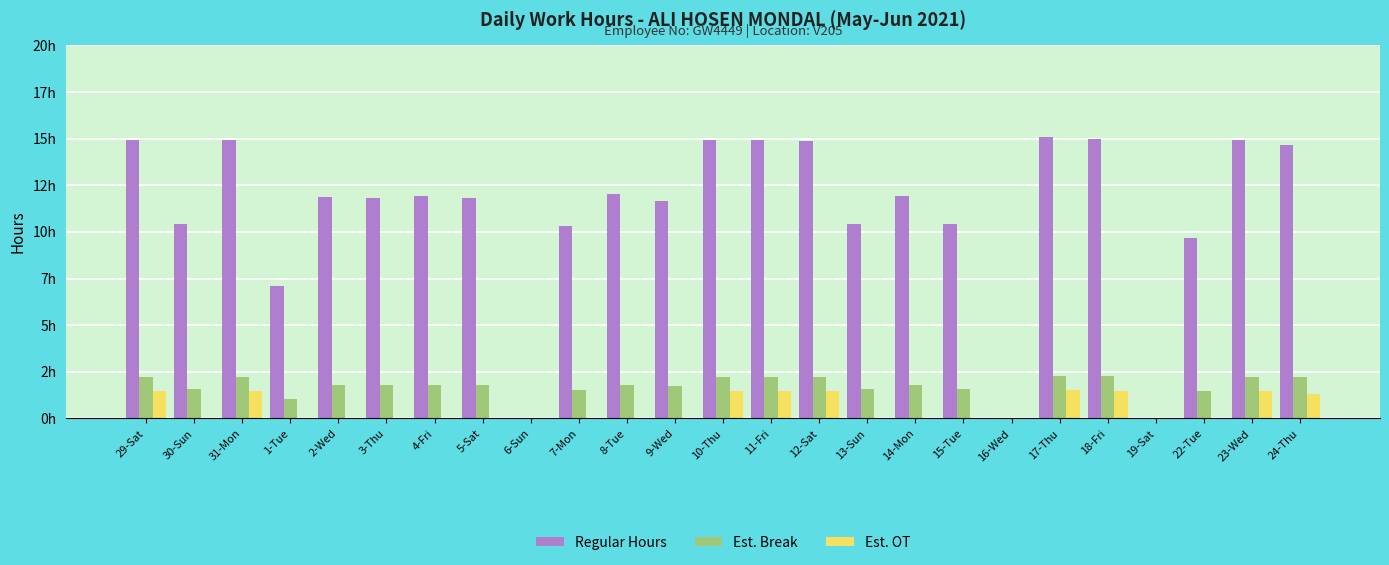

Are the bars horizontal?

No